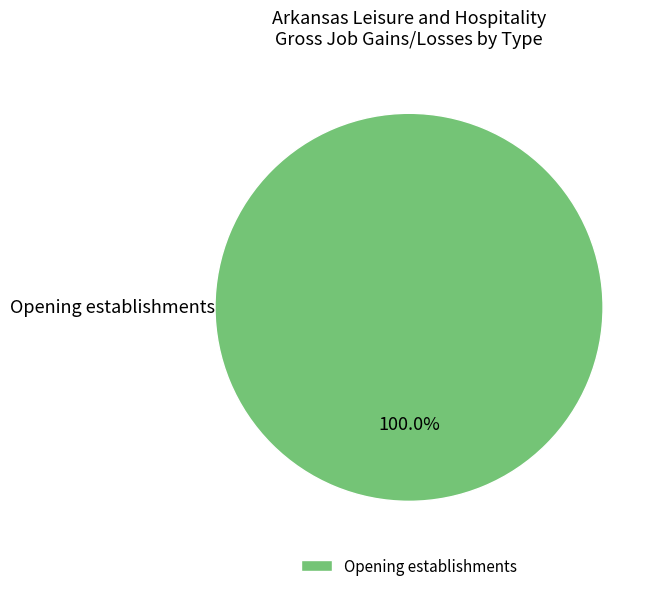

Is there a majority slice in this chart?

Yes